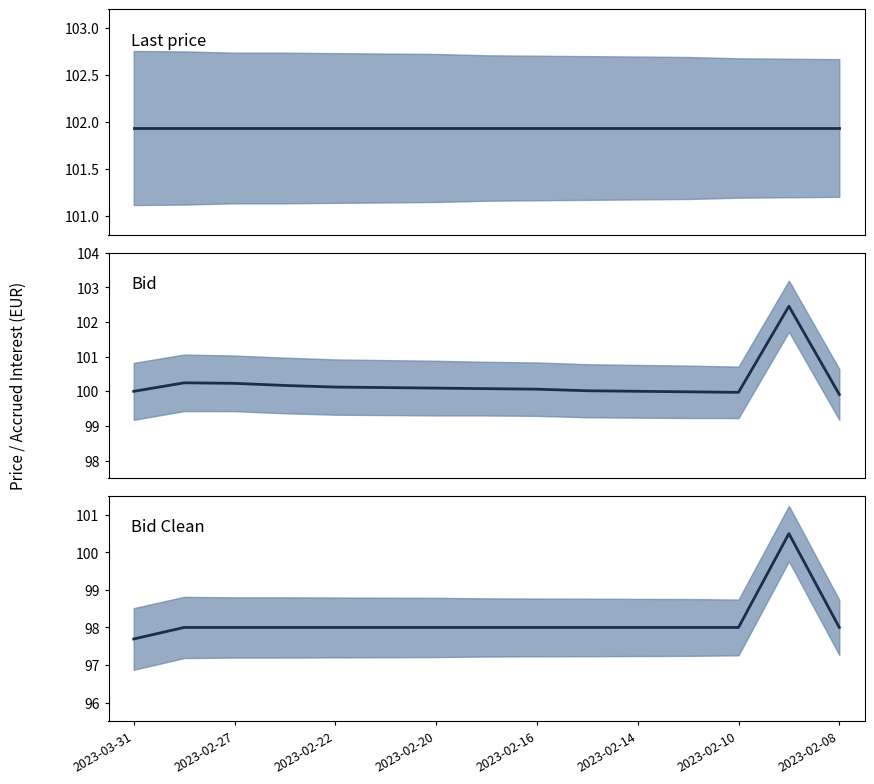

True or false: Bid Clean and Last price cross at least once.

False